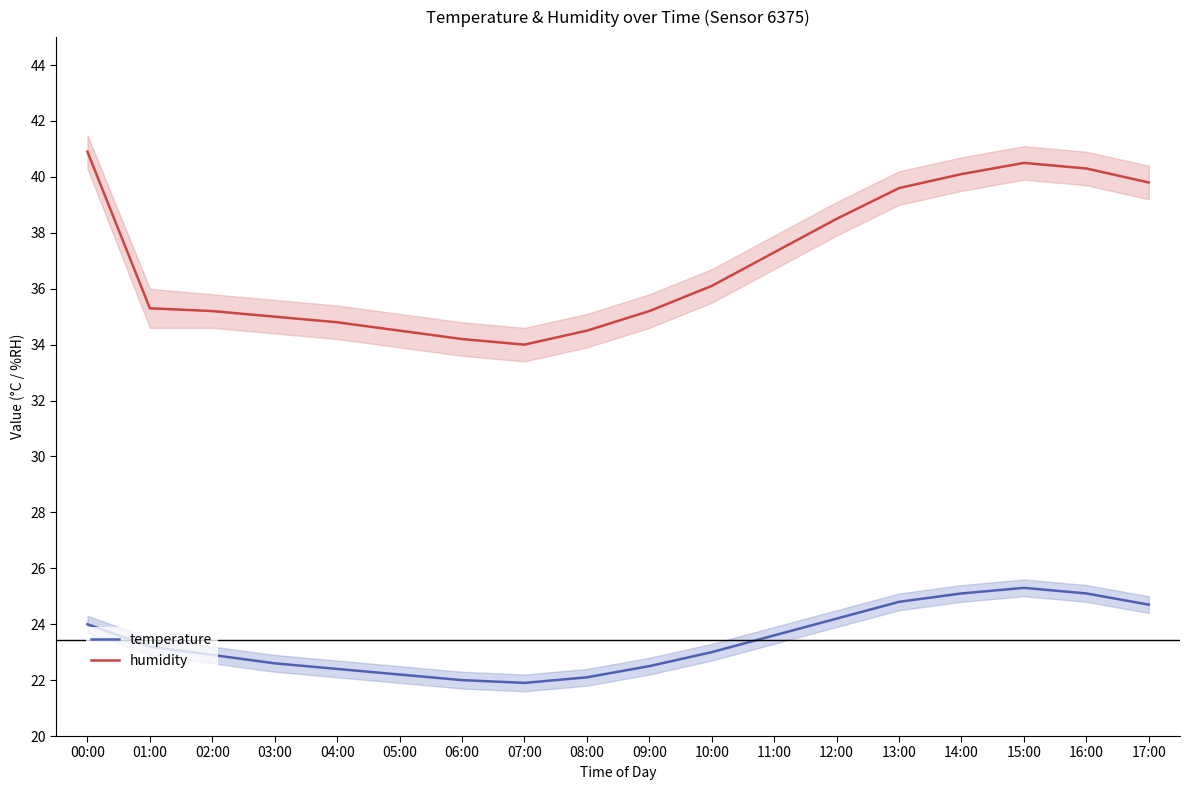

How many data points does each series have?

18